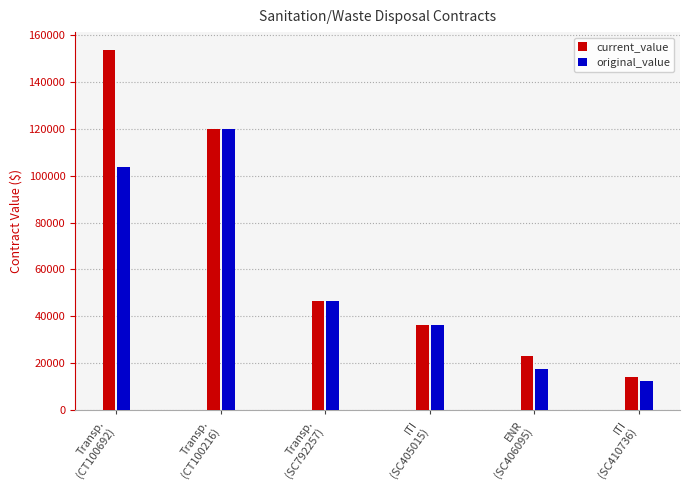

Is it true that original_value equals 103500.0 at Transp.
(CT100692)?

True